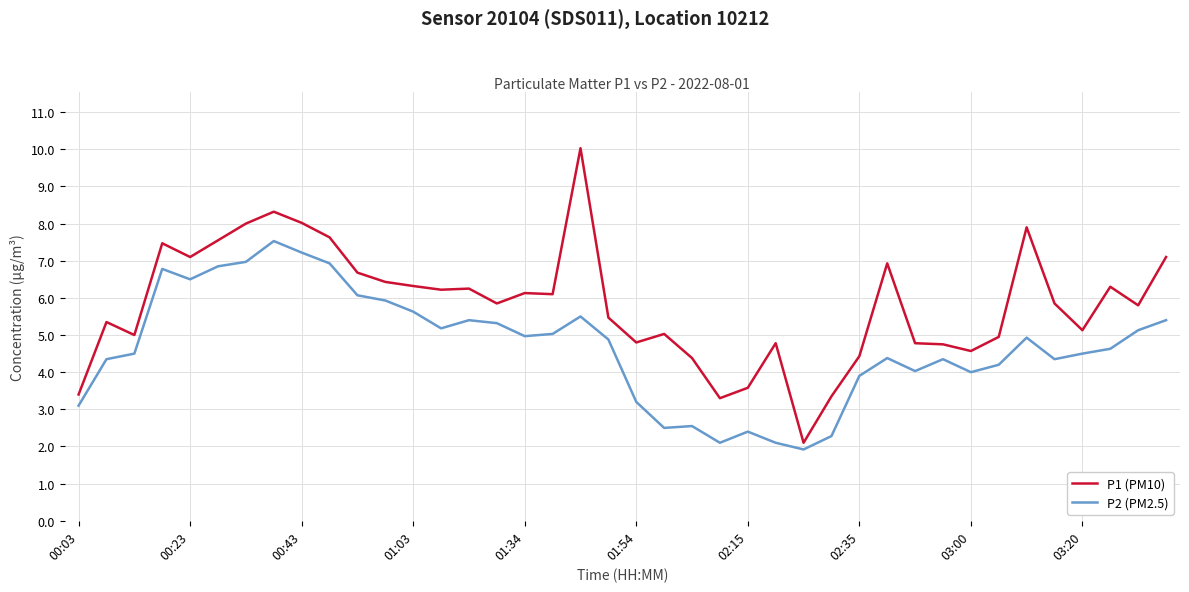

Which series has the largest total across all categories?

P1 (PM10)